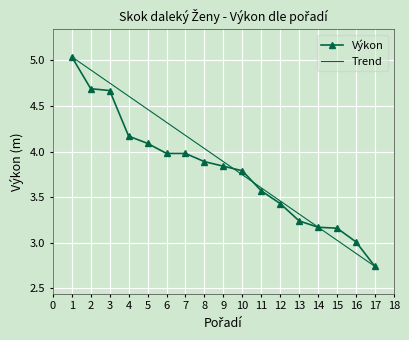

Rank the series by their average value, from lowest to highest.

Výkon, Trend